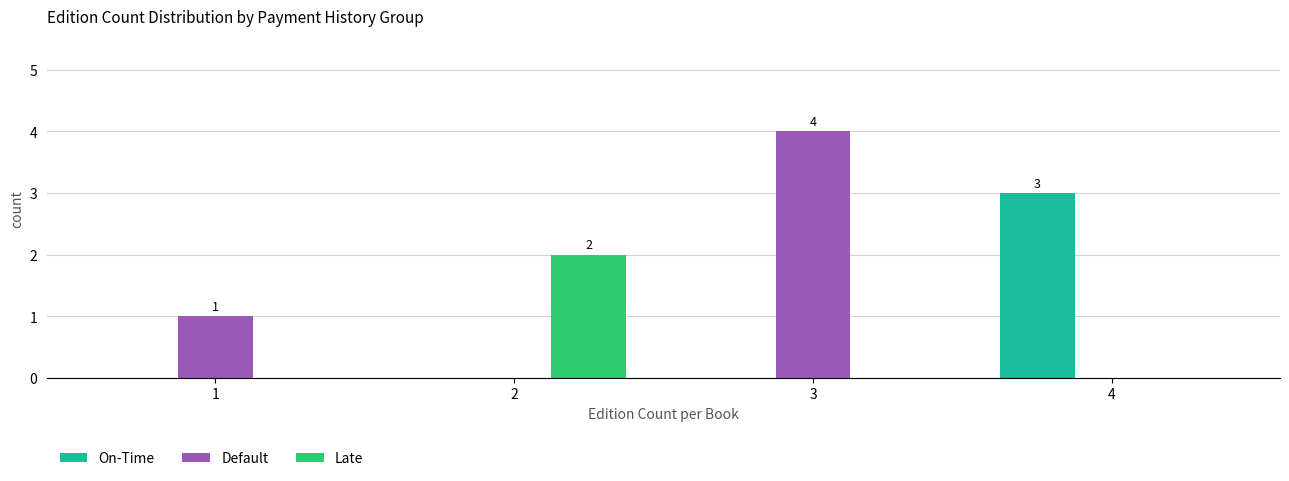

Reading right to left, extract all data points from this chart.

On-Time: 4=3	3=0	2=0	1=0
Default: 4=0	3=4	2=0	1=1
Late: 4=0	3=0	2=2	1=0